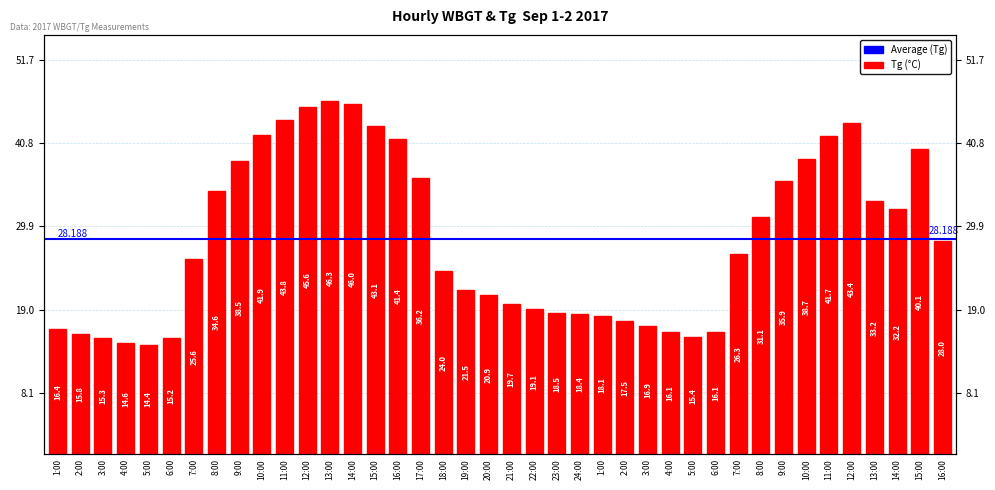

How many data points does each series have?

40